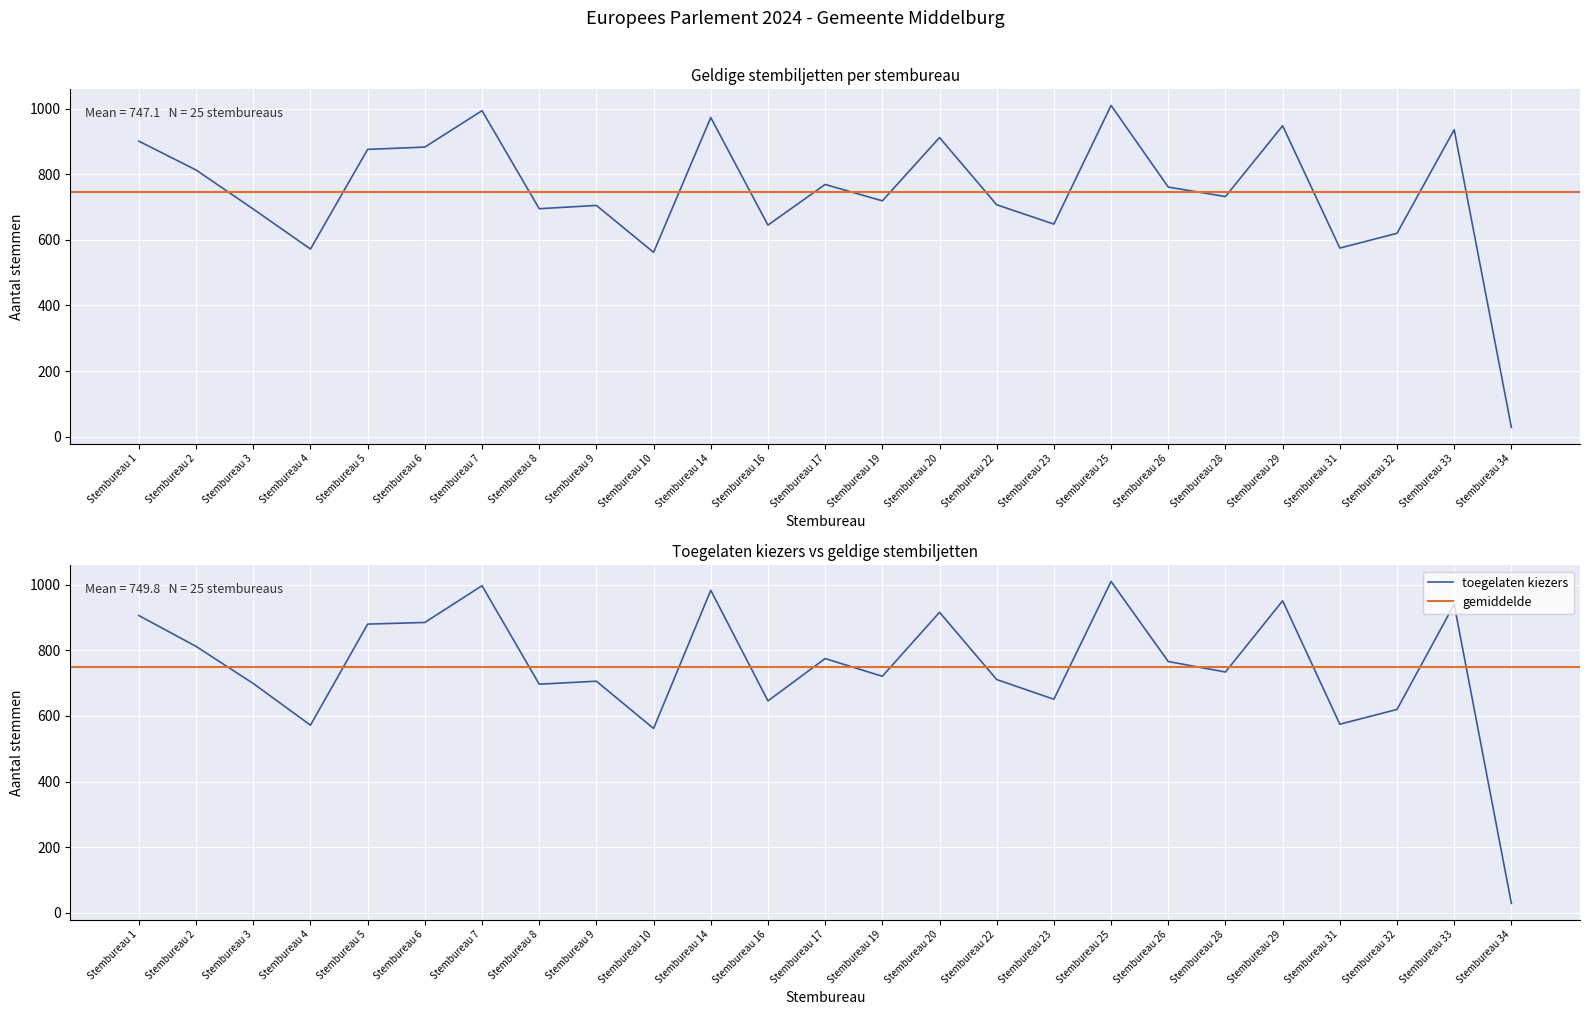

Rank the series by their average value, from highest to lowest.

toegelaten kiezers, geldige stembiljetten